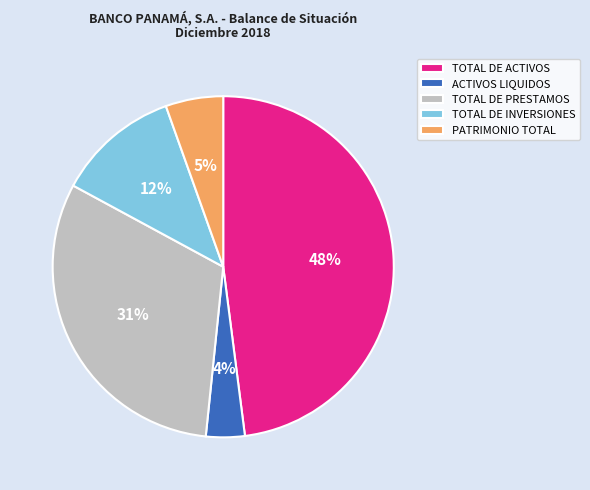

Is TOTAL DE INVERSIONES the majority of the pie?

No